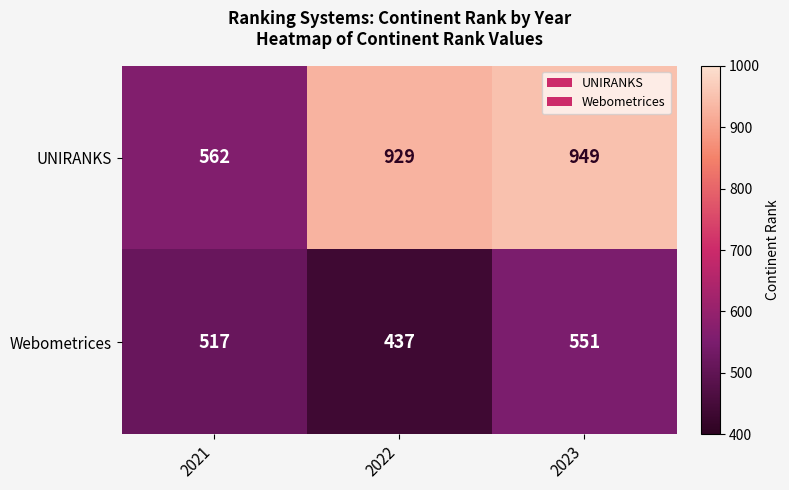

List the series in order of their peak value, lowest first.

Webometrices, UNIRANKS